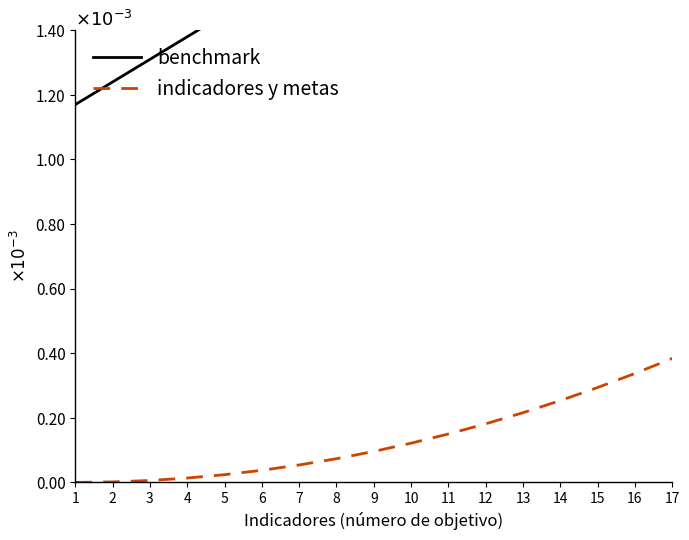

True or false: indicadores y metas and benchmark cross at least once.

False